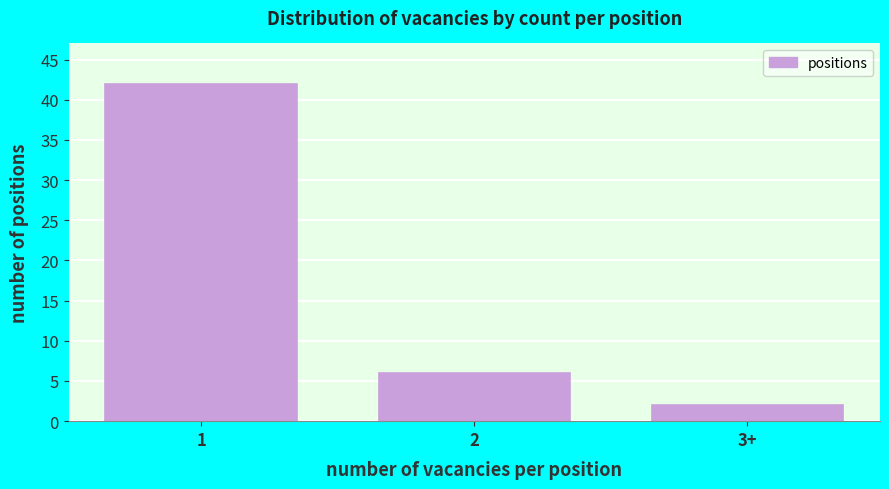

Reading left to right, transcribe all the data shown in this chart.

42	6	2